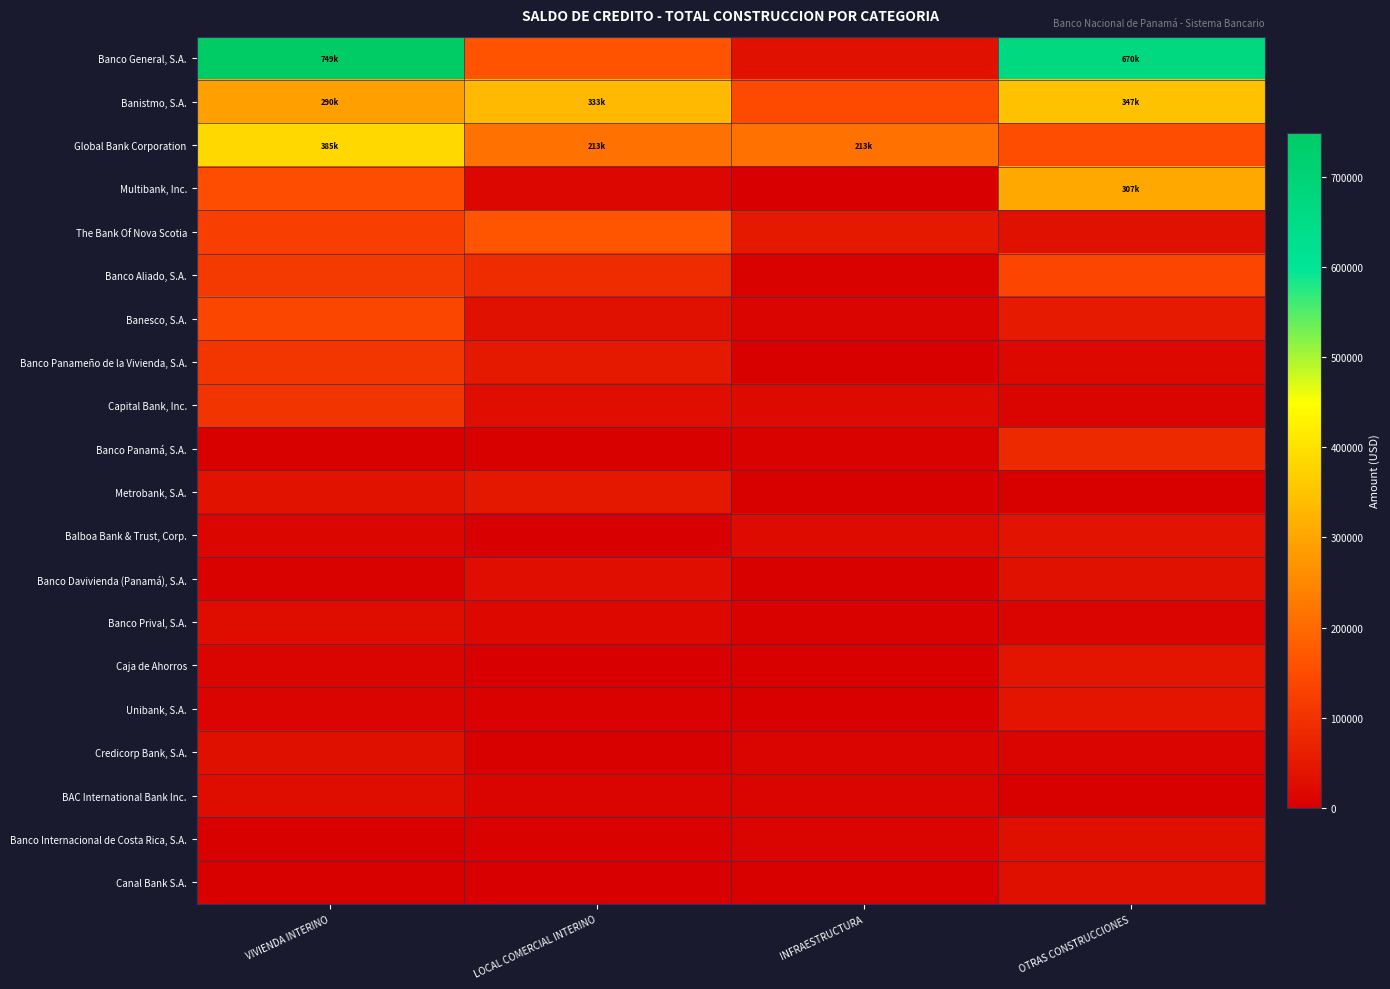

Reading left to right, what are all the values shown in this chart?

Banco General, S.A.: VIVIENDA INTERINO=749154.3	LOCAL COMERCIAL INTERINO=161342.0	INFRAESTRUCTURA=34846.3	OTRAS CONSTRUCCIONES=670258.6
Banistmo, S.A.: VIVIENDA INTERINO=289571.7	LOCAL COMERCIAL INTERINO=333367.7	INFRAESTRUCTURA=147134.8	OTRAS CONSTRUCCIONES=347015.1
Global Bank Corporation: VIVIENDA INTERINO=385348.4	LOCAL COMERCIAL INTERINO=212895.6	INFRAESTRUCTURA=213194.6	OTRAS CONSTRUCCIONES=150988.0
Multibank, Inc.: VIVIENDA INTERINO=152124.9	LOCAL COMERCIAL INTERINO=15064.3	INFRAESTRUCTURA=0.0	OTRAS CONSTRUCCIONES=307147.6
The Bank Of Nova Scotia: VIVIENDA INTERINO=123389.8	LOCAL COMERCIAL INTERINO=164942.2	INFRAESTRUCTURA=48428.5	OTRAS CONSTRUCCIONES=36537.5
Banco Aliado, S.A.: VIVIENDA INTERINO=115422.5	LOCAL COMERCIAL INTERINO=87698.7	INFRAESTRUCTURA=4965.2	OTRAS CONSTRUCCIONES=136648.8
Banesco, S.A.: VIVIENDA INTERINO=138316.9	LOCAL COMERCIAL INTERINO=34671.6	INFRAESTRUCTURA=11908.8	OTRAS CONSTRUCCIONES=54042.6
Banco Panameño de la Vivienda, S.A.: VIVIENDA INTERINO=105792.0	LOCAL COMERCIAL INTERINO=49040.1	INFRAESTRUCTURA=4212.0	OTRAS CONSTRUCCIONES=18087.2
Capital Bank, Inc.: VIVIENDA INTERINO=102751.6	LOCAL COMERCIAL INTERINO=29023.9	INFRAESTRUCTURA=20926.5	OTRAS CONSTRUCCIONES=12899.8
Banco Panamá, S.A.: VIVIENDA INTERINO=2752.8	LOCAL COMERCIAL INTERINO=2020.5	INFRAESTRUCTURA=6496.8	OTRAS CONSTRUCCIONES=81697.7
Metrobank, S.A.: VIVIENDA INTERINO=36887.9	LOCAL COMERCIAL INTERINO=46720.1	INFRAESTRUCTURA=2129.2	OTRAS CONSTRUCCIONES=1643.4
Balboa Bank & Trust, Corp.: VIVIENDA INTERINO=13861.2	LOCAL COMERCIAL INTERINO=843.4	INFRAESTRUCTURA=22443.4	OTRAS CONSTRUCCIONES=39194.8
Banco Davivienda (Panamá), S.A.: VIVIENDA INTERINO=5457.3	LOCAL COMERCIAL INTERINO=28342.2	INFRAESTRUCTURA=3328.4	OTRAS CONSTRUCCIONES=35599.5
Banco Prival, S.A.: VIVIENDA INTERINO=27348.6	LOCAL COMERCIAL INTERINO=19549.6	INFRAESTRUCTURA=6278.6	OTRAS CONSTRUCCIONES=10000.0
Caja de Ahorros: VIVIENDA INTERINO=11747.6	LOCAL COMERCIAL INTERINO=1.0	INFRAESTRUCTURA=3011.7	OTRAS CONSTRUCCIONES=43247.1
Unibank, S.A.: VIVIENDA INTERINO=9364.8	LOCAL COMERCIAL INTERINO=5123.8	INFRAESTRUCTURA=1750.0	OTRAS CONSTRUCCIONES=41641.6
Credicorp Bank, S.A.: VIVIENDA INTERINO=33080.3	LOCAL COMERCIAL INTERINO=2304.7	INFRAESTRUCTURA=9535.9	OTRAS CONSTRUCCIONES=12859.6
BAC International Bank Inc.: VIVIENDA INTERINO=26013.8	LOCAL COMERCIAL INTERINO=11954.4	INFRAESTRUCTURA=9526.5	OTRAS CONSTRUCCIONES=3319.9
Banco Internacional de Costa Rica, S.A.: VIVIENDA INTERINO=2959.3	LOCAL COMERCIAL INTERINO=4872.4	INFRAESTRUCTURA=9399.1	OTRAS CONSTRUCCIONES=32445.0
Canal Bank S.A.: VIVIENDA INTERINO=2789.6	LOCAL COMERCIAL INTERINO=400.0	INFRAESTRUCTURA=2828.3	OTRAS CONSTRUCCIONES=32707.3